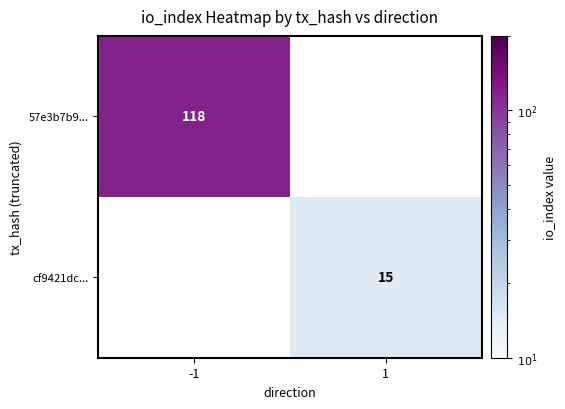

The value of 57e3b7b9... at -1 is 64. True or false?

False